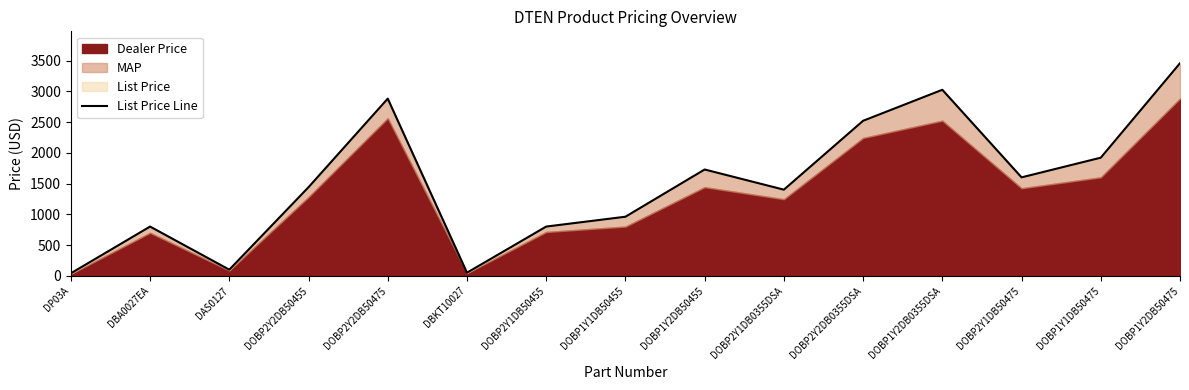

What is the difference between the maximum and minimum values?

3416.0